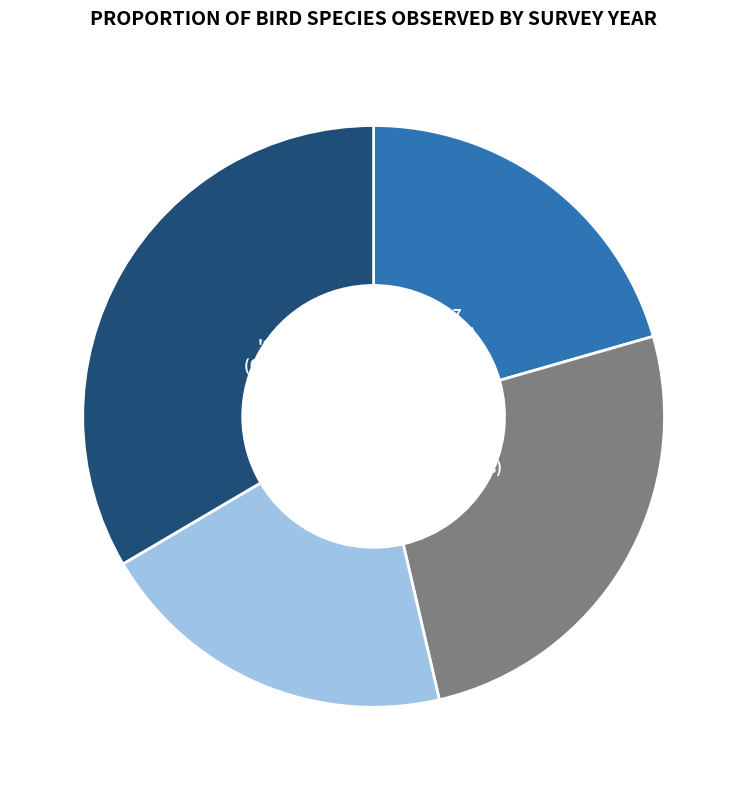

To the nearest percent, what is the difference between the largest and smallest slice percentages?

13%